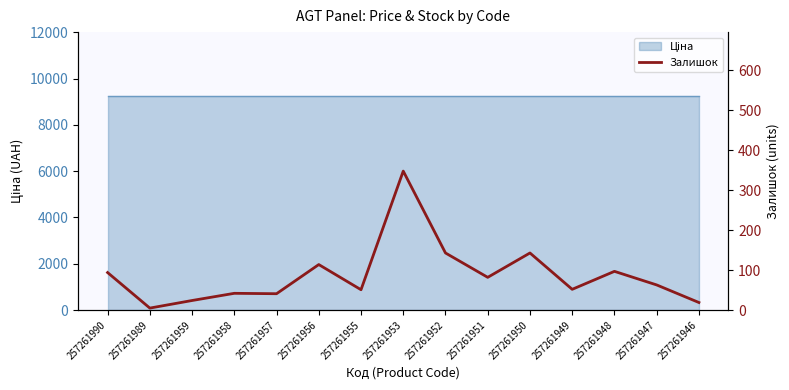

What is the smallest value displayed?

5